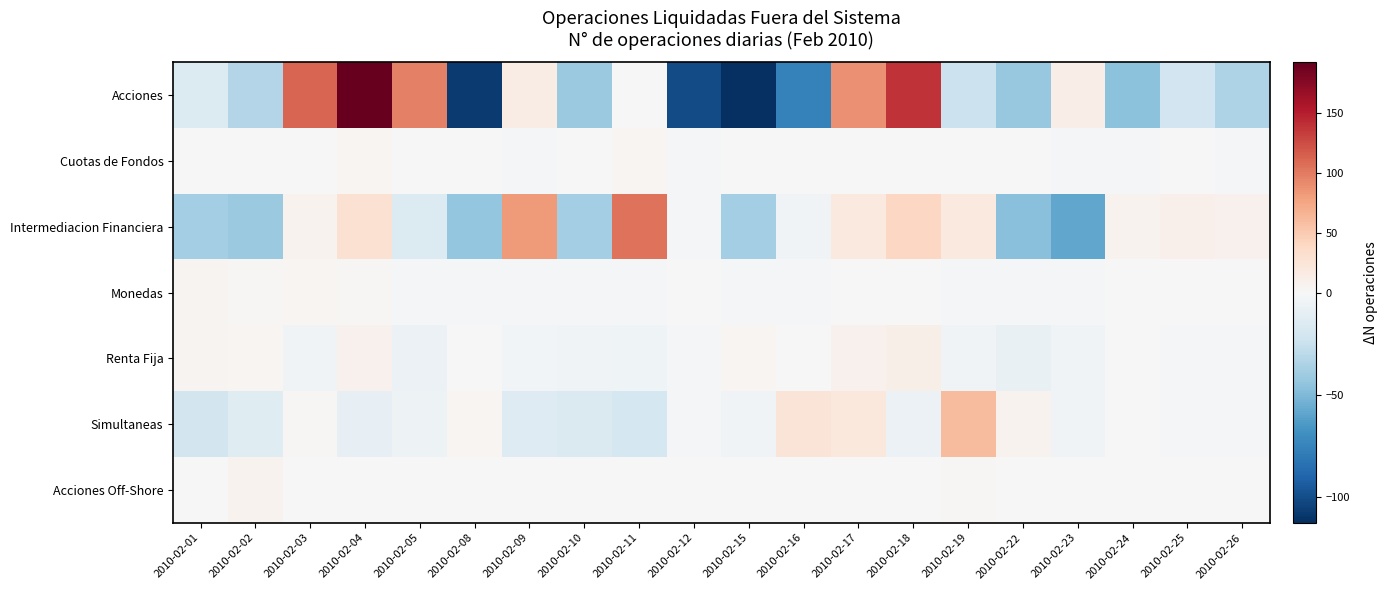

Which has a higher value, 2010-02-25 or 2010-02-17?

2010-02-17